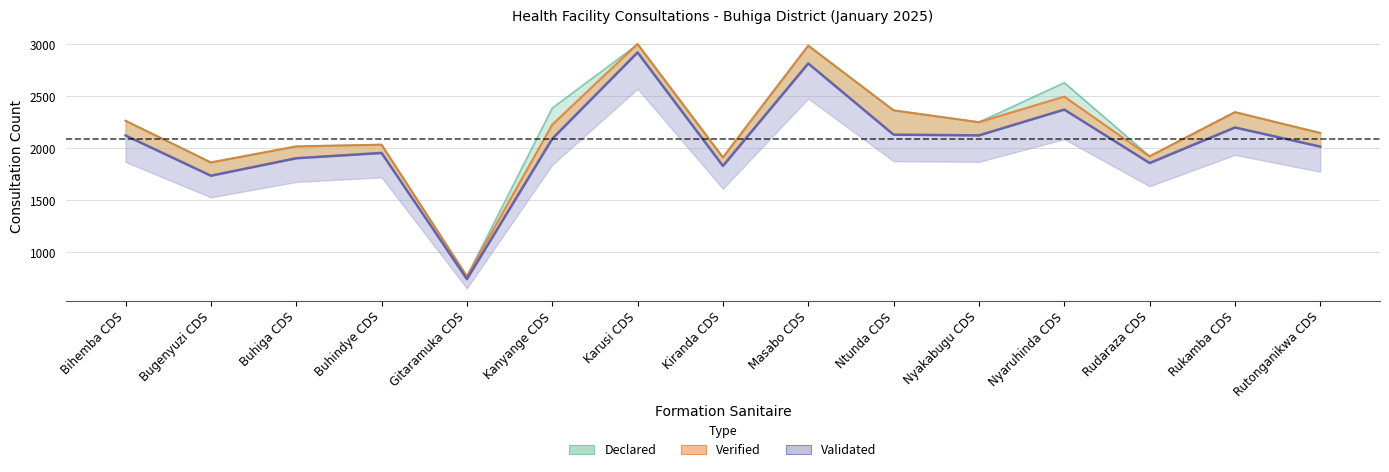

The value of Validated at Kiranda CDS is 1189. True or false?

False